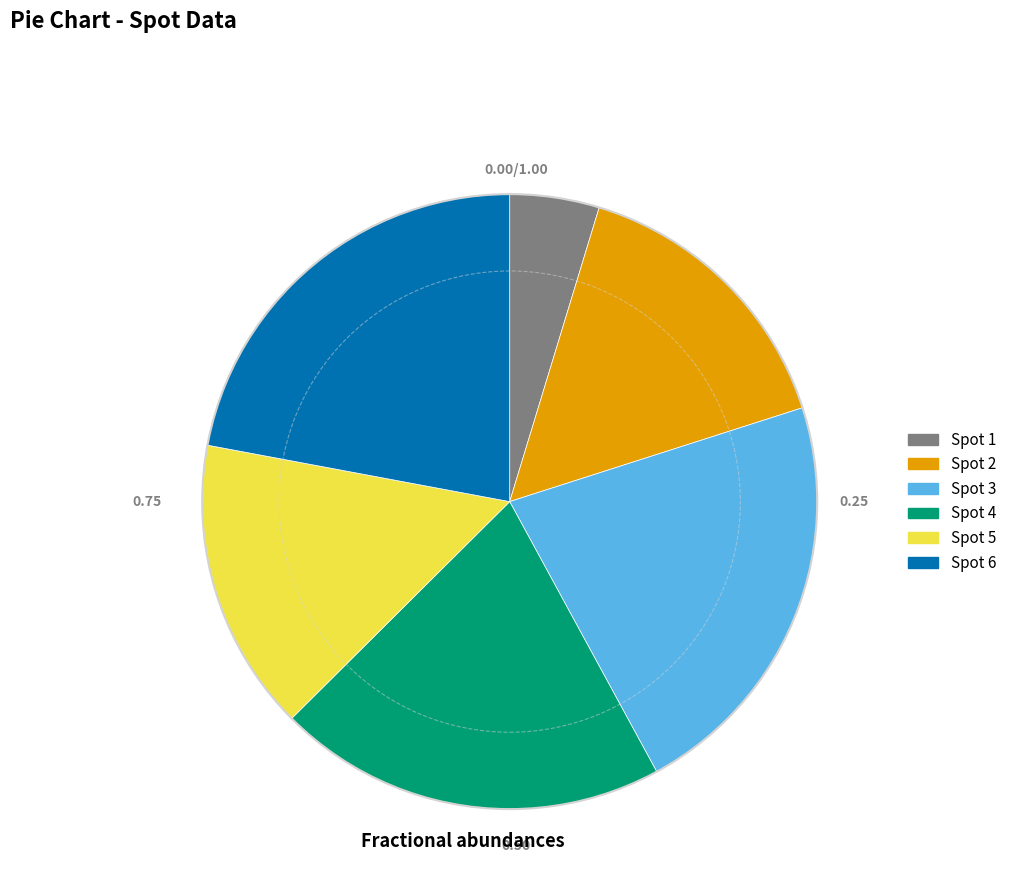

Is there any slice that represents more than half of the pie?

No